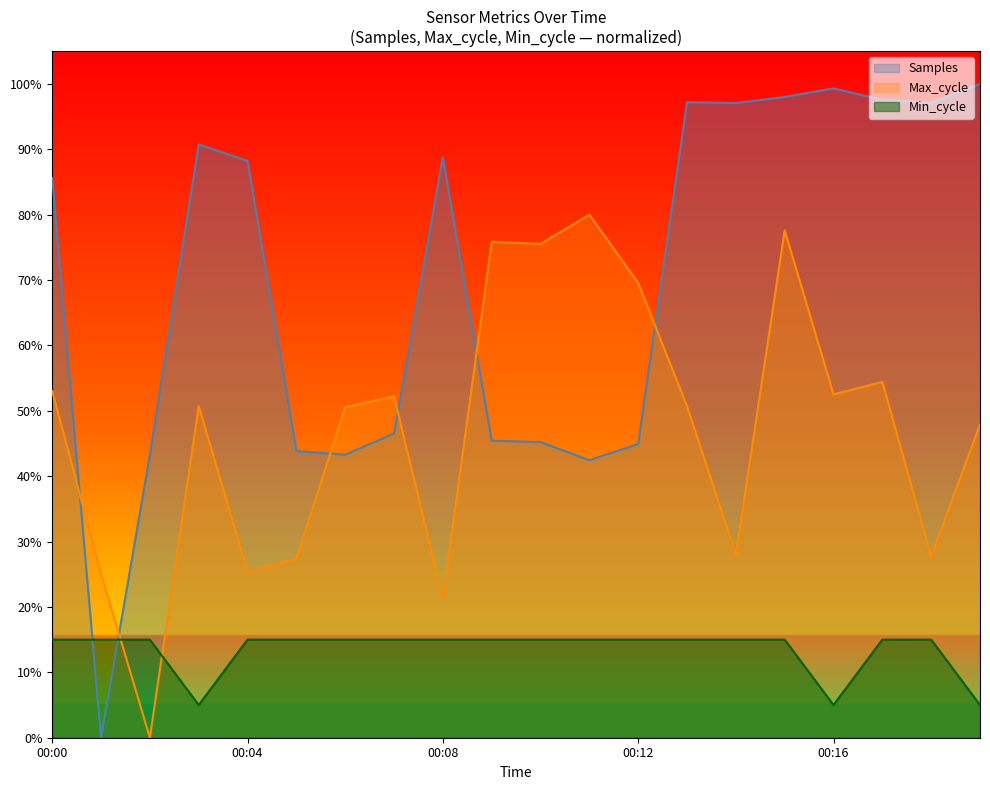

How many values in the Max_cycle series are below 50?

8